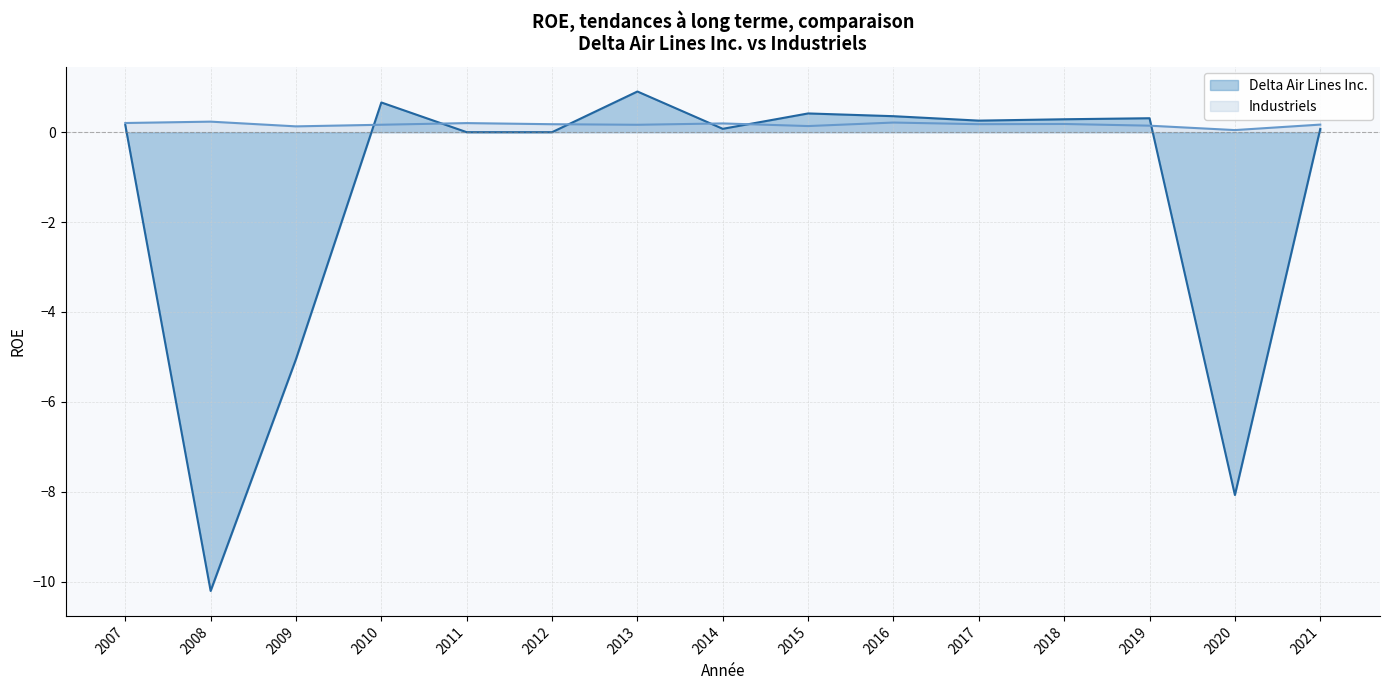

What is the difference between the Delta Air Lines Inc. values at 2016 and 2014?

0.3